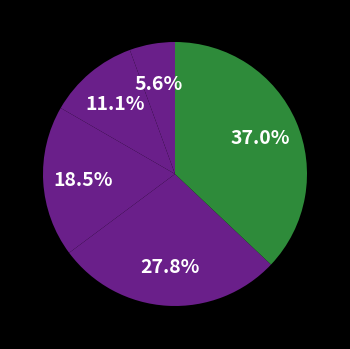

How many segments does this pie chart have?

5